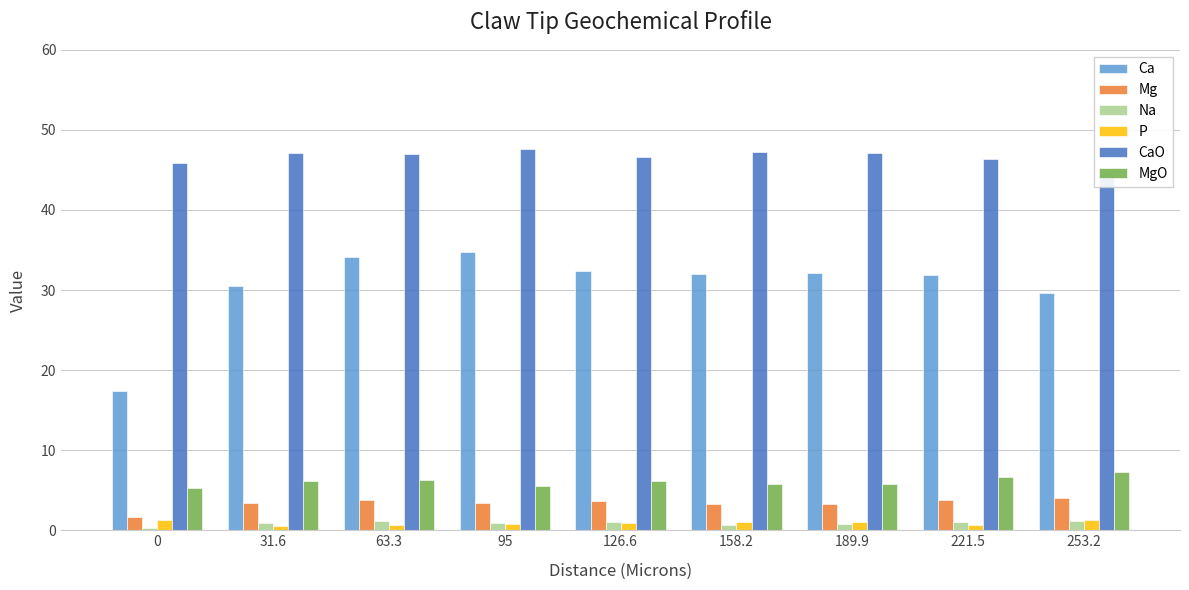

What is the label of the 3rd bar from the left?

63.3